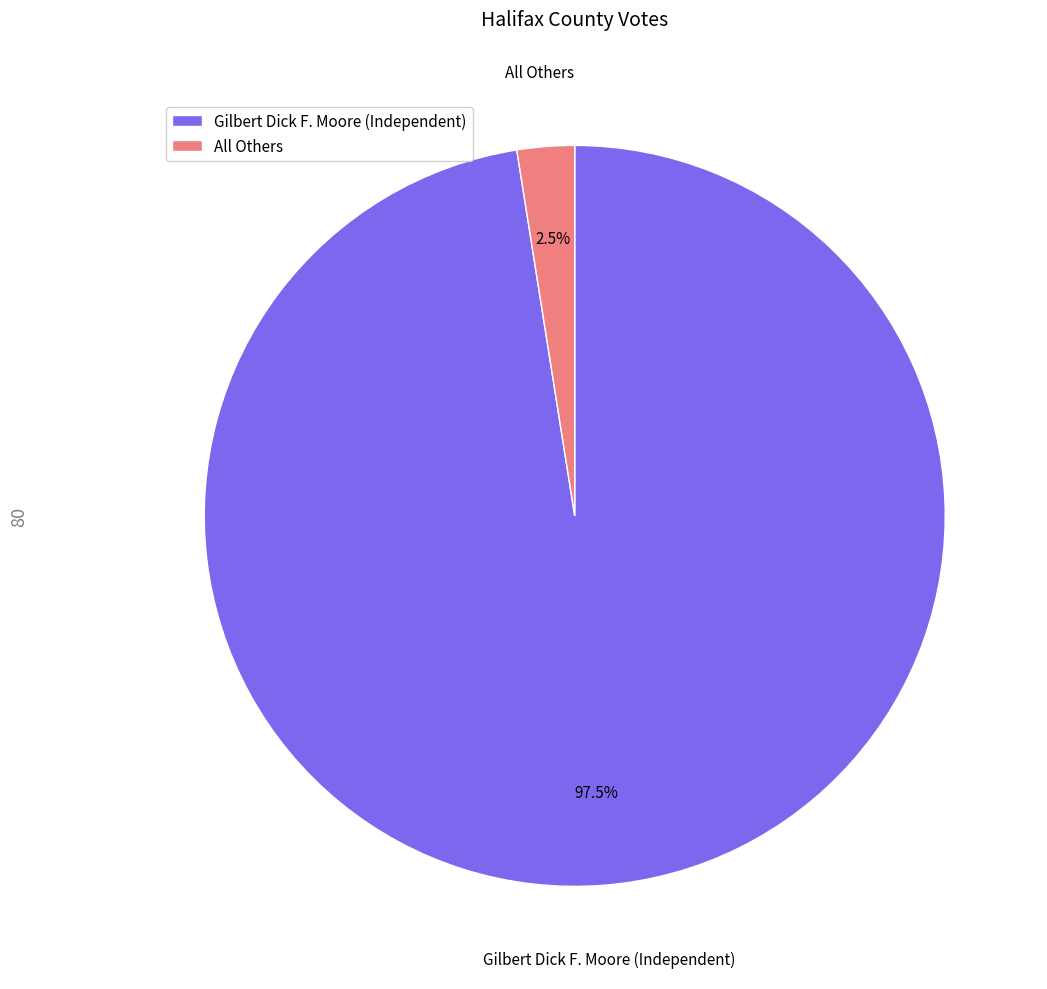

Which category has the biggest portion of the pie?

Gilbert Dick F. Moore (Independent)